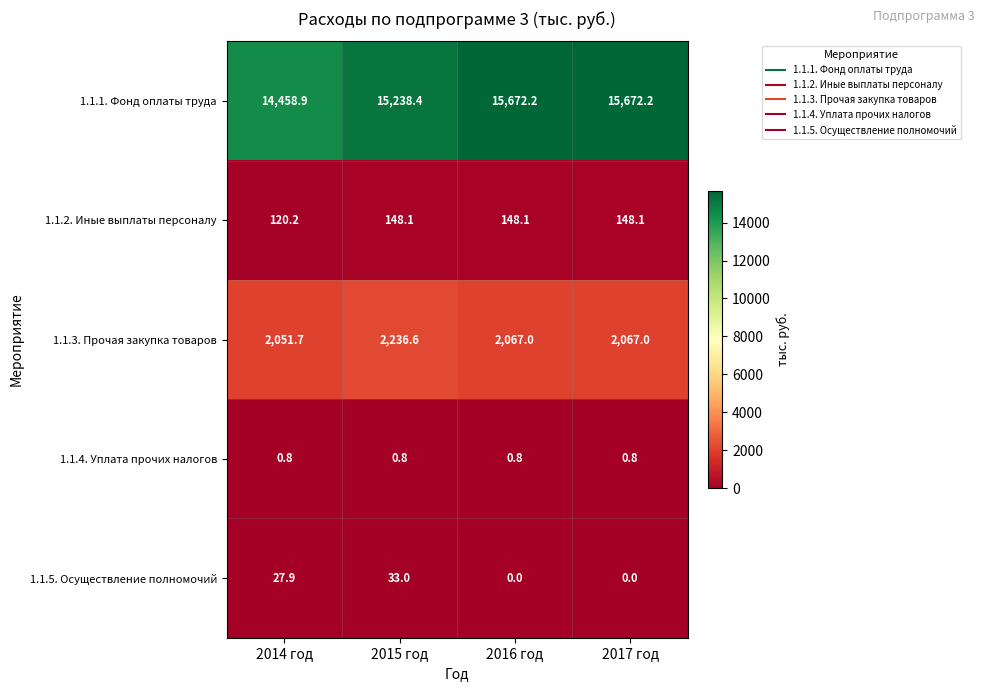

What is the difference between the 1.1.2. Иные выплаты персоналу values at 2014 год and 2016 год?

27.9